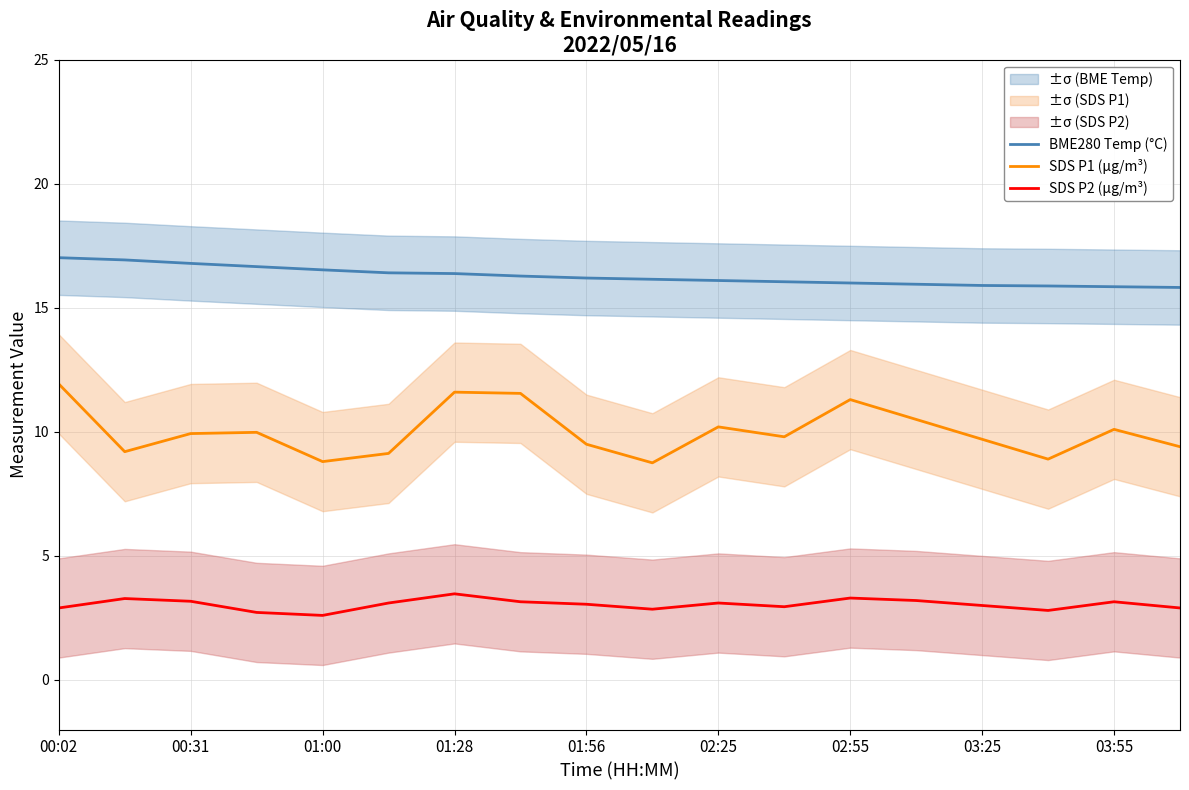

How many interior local peaks does the SDS P1 (µg/m³) series have?

5